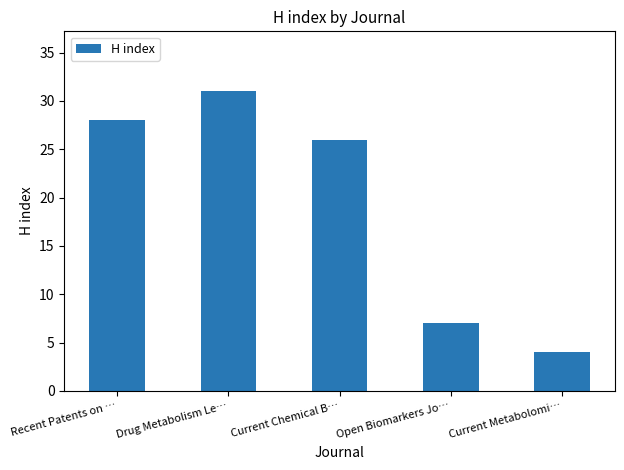

At which label does the data first exceed 26?

Recent Patents on …